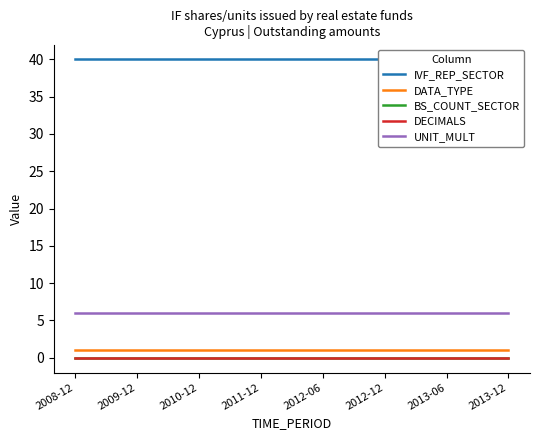

At 2011-12, list the series in order from largest to smallest.

IVF_REP_SECTOR, UNIT_MULT, DATA_TYPE, BS_COUNT_SECTOR, DECIMALS